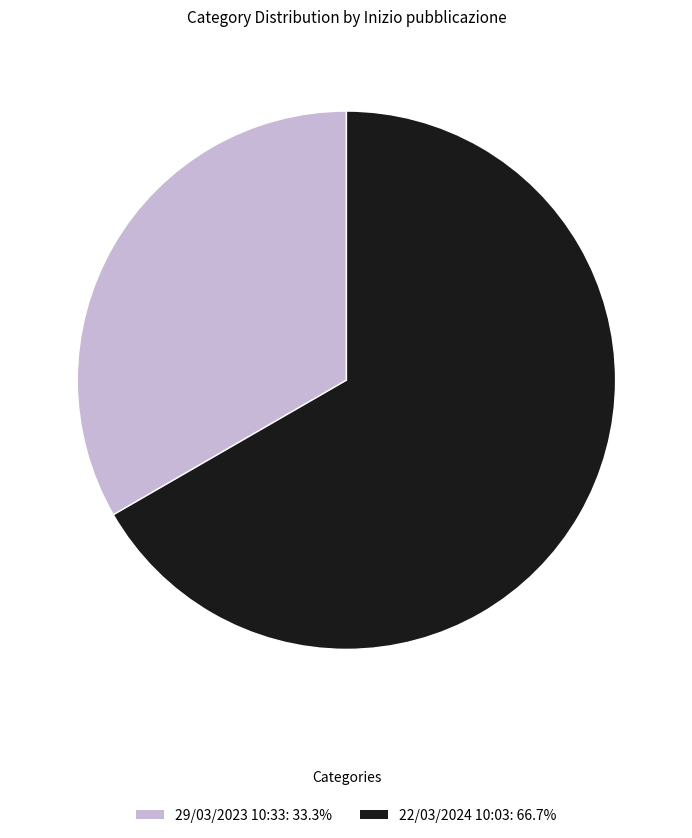

Does 22/03/2024 10:03 represent more than half of the total?

Yes